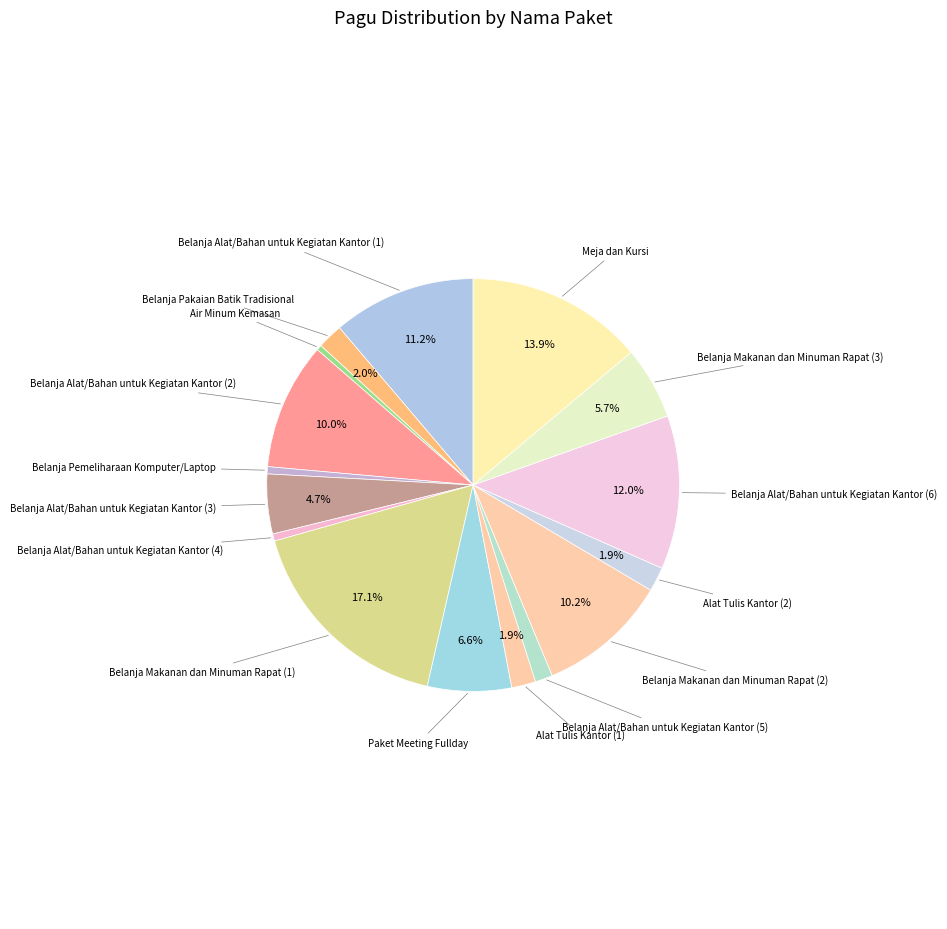

Is there a majority slice in this chart?

No